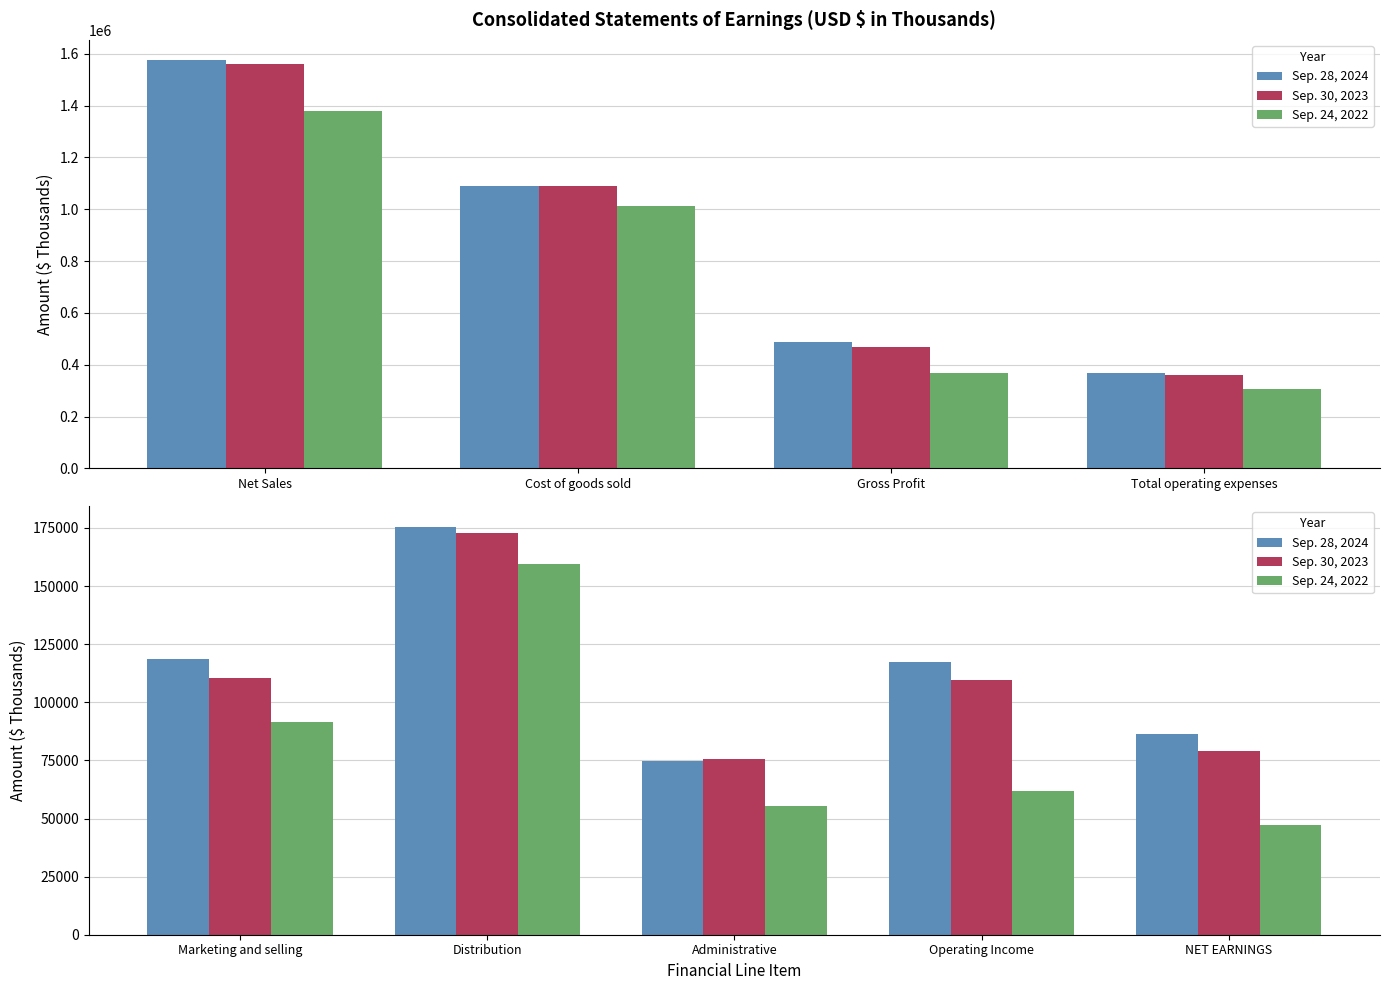

Where does the Sep. 28, 2024 series first go above 117545?

Marketing and selling